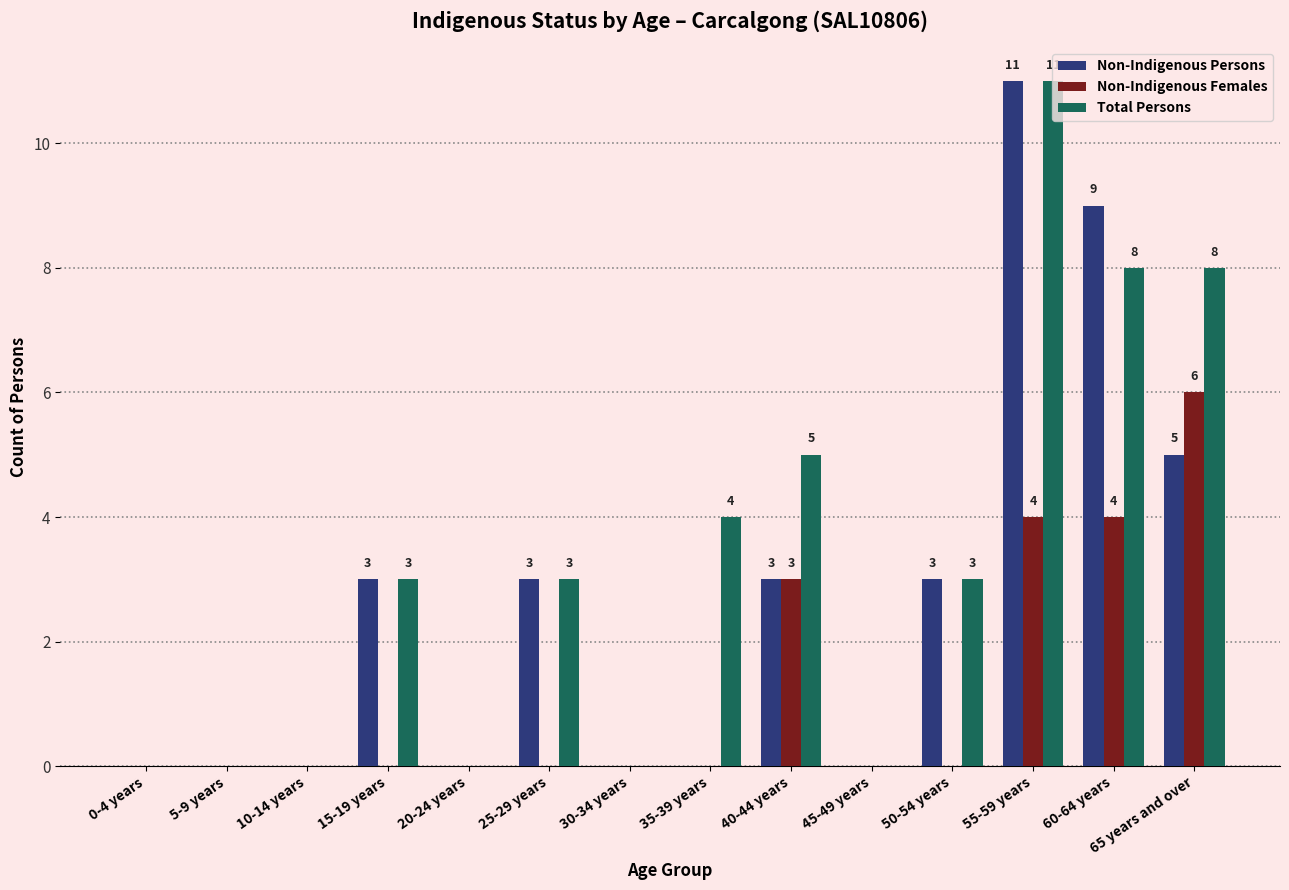

Is it true that Non-Indigenous Females equals 0 at 35-39 years?

True